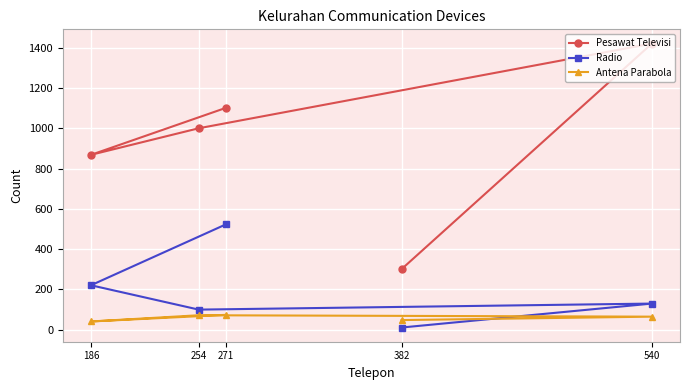

At how many categories does at least one series exceed 130?

5